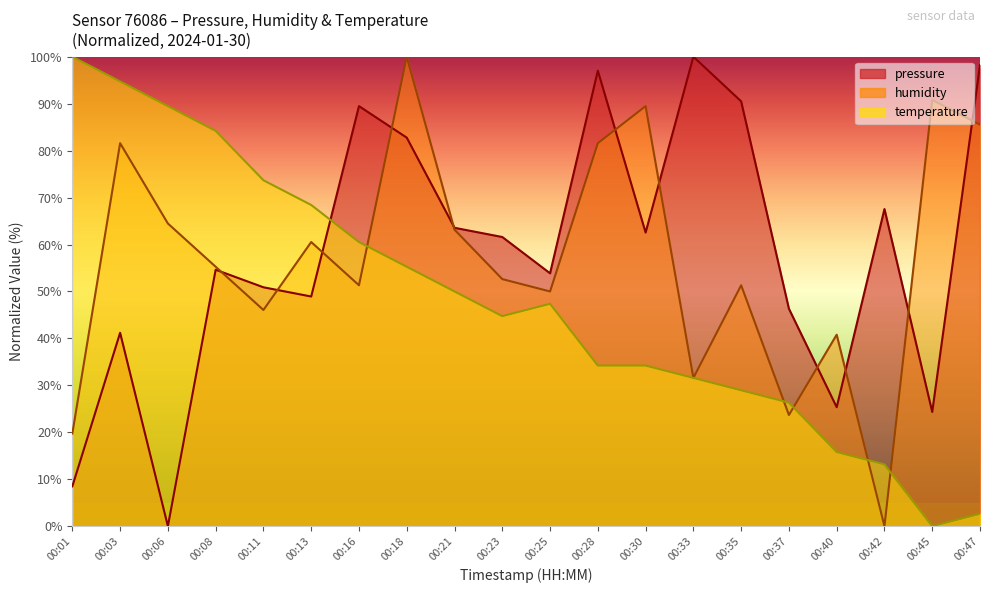

What is the value of the pressure point at the 8th from the left?

82.8